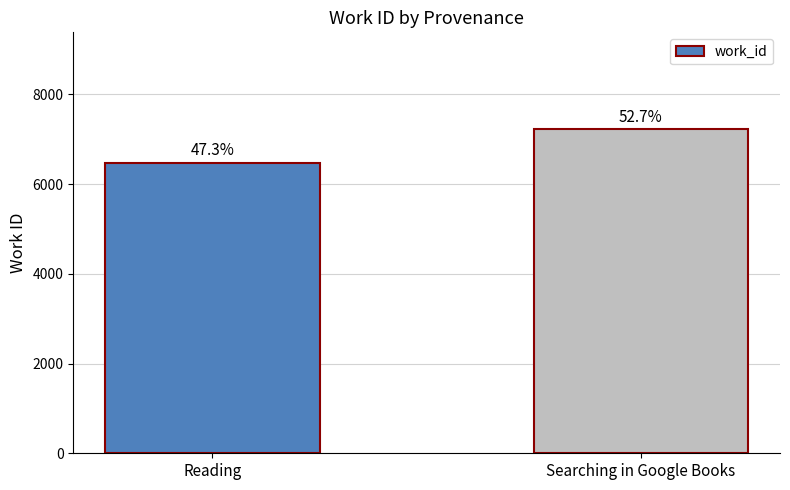

Between Reading and Searching in Google Books, which is larger?

Searching in Google Books